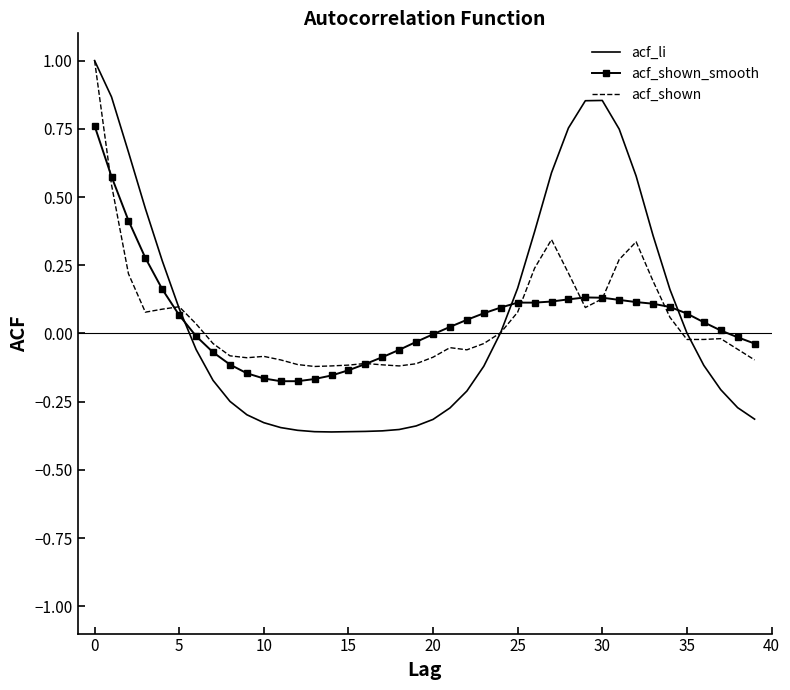

How many intersections are there between acf_shown_smooth and acf_li?

3